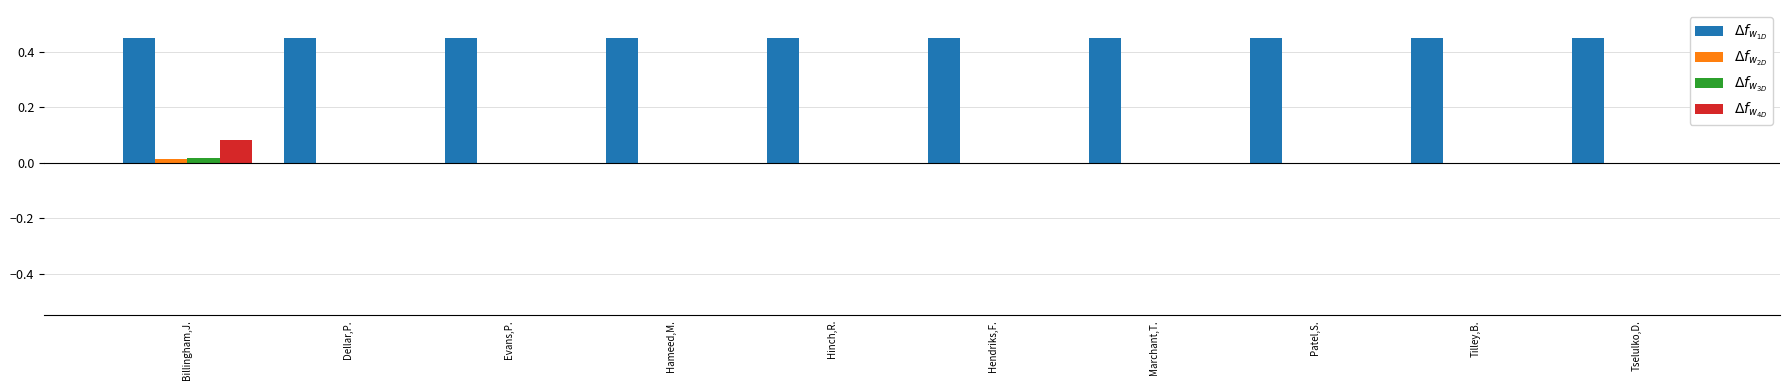

At which category is the sum across all series the highest?

Billingham,J.